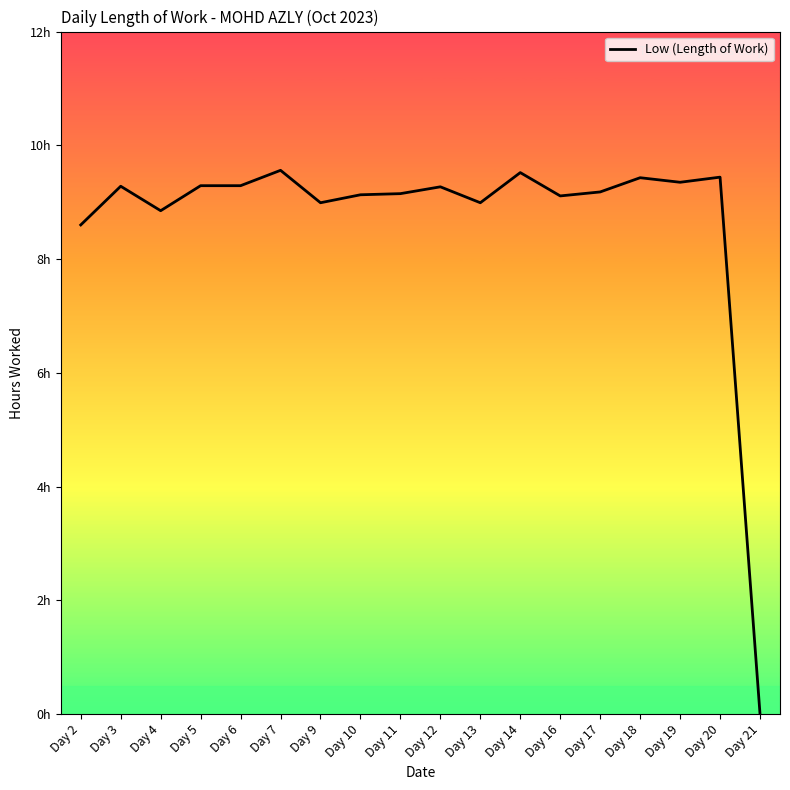

What is the sum of all values?

156.4